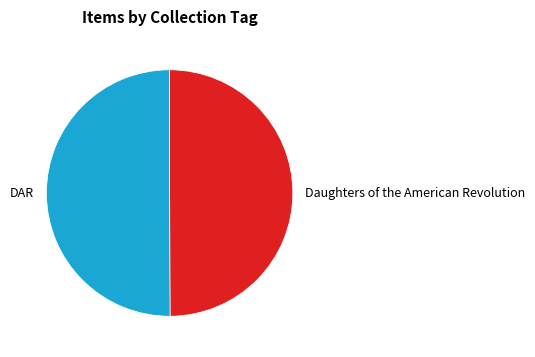

Is the sum of DAR and Daughters of the American Revolution greater than half?

Yes